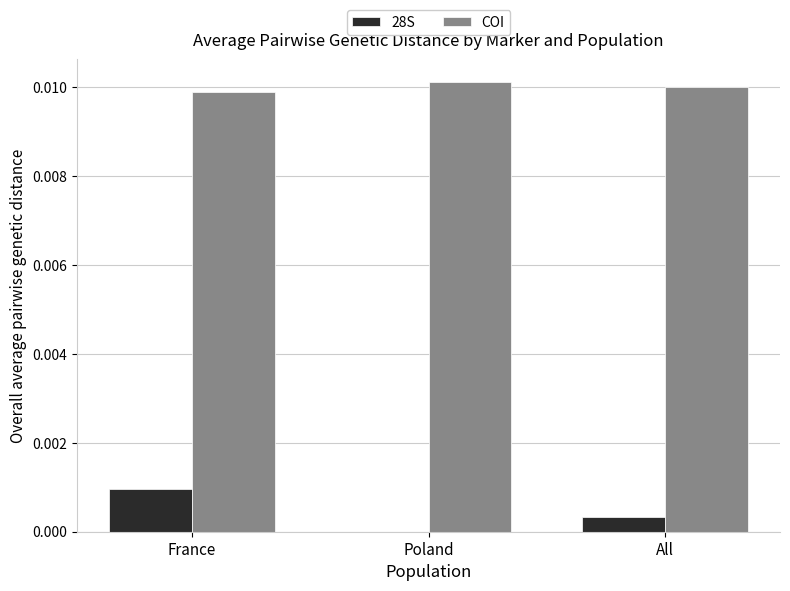

At which category is the sum across all series the highest?

France